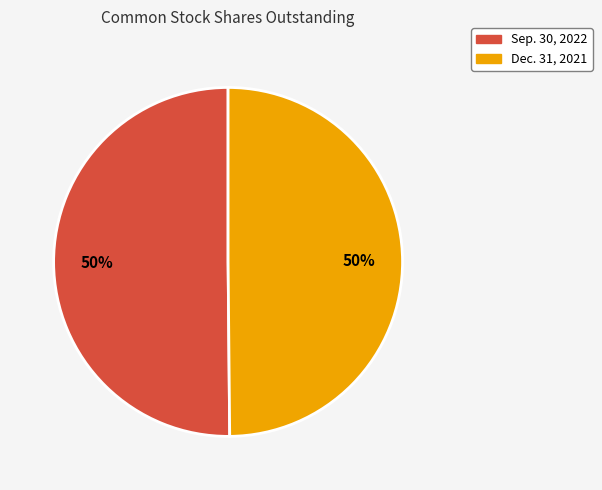

To the nearest percent, what is the combined percentage of Sep. 30, 2022 and Dec. 31, 2021?

100%